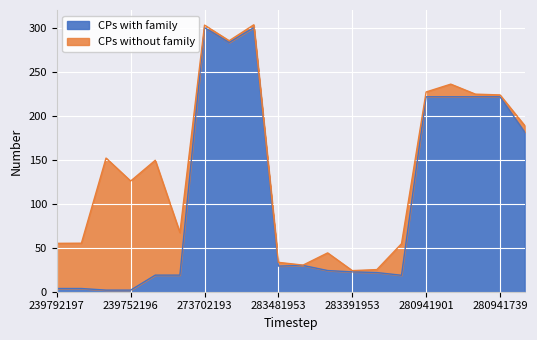

What is the difference between the maximum and minimum values in the CPs with family series?

298.2